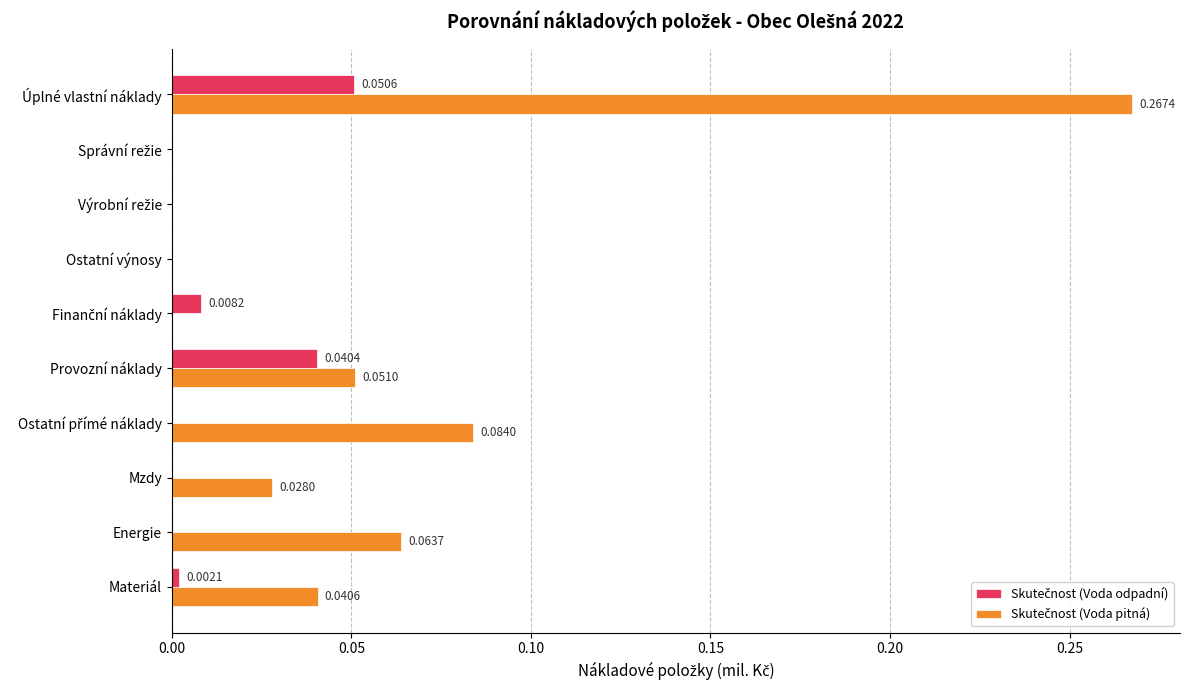

At which category does the chart reach its peak across all series?

Úplné vlastní náklady